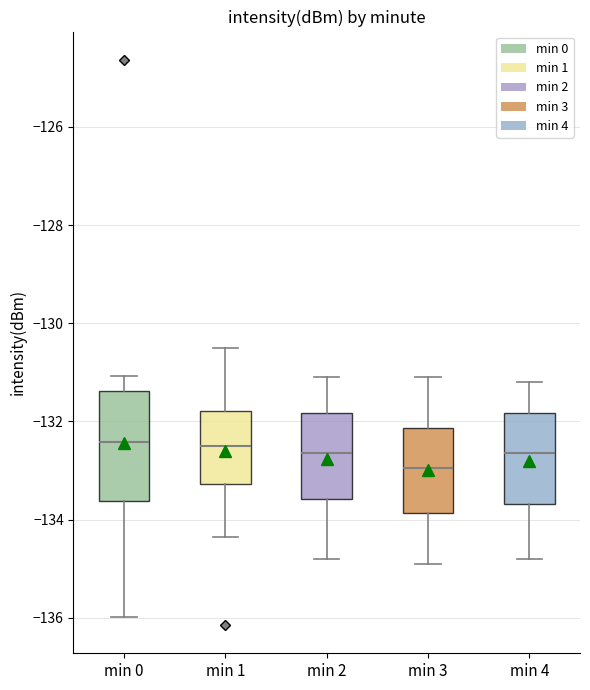

Reading left to right, transcribe this box plot: for each box, give where its median line is, the range the box spans, and where its two whiskers end, as read against the y-axis. The values are not printed on the chart, so give them approximately, as read against the axis.

min 0: median -132.4, box -133.6 to -131.4, whiskers -136.0 to -131.0
min 1: median -132.4, box -133.2 to -131.8, whiskers -134.4 to -130.4
min 2: median -132.6, box -133.6 to -131.8, whiskers -134.8 to -131.0
min 3: median -133.0, box -133.8 to -132.2, whiskers -134.8 to -131.0
min 4: median -132.6, box -133.6 to -131.8, whiskers -134.8 to -131.2